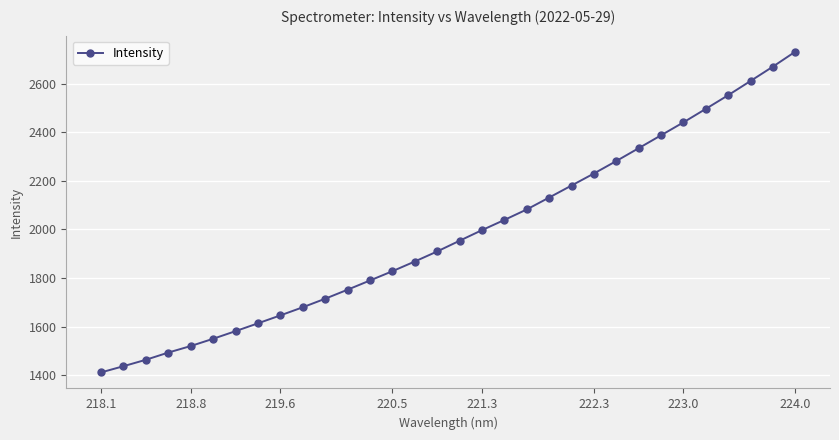

What is the sum of all values?

63379.6